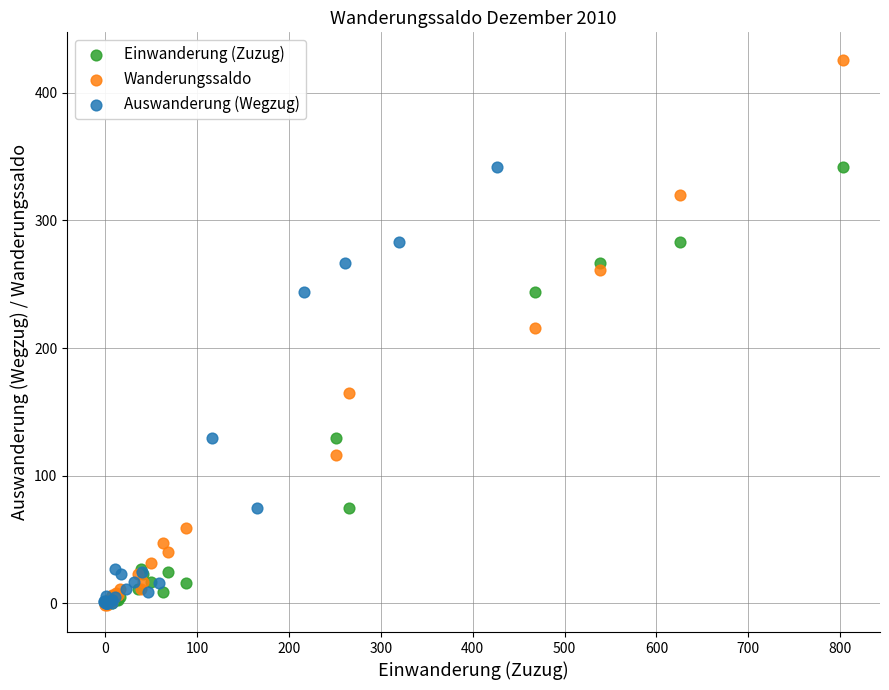

Which series has the widest spread of Y values?

Wanderungssaldo